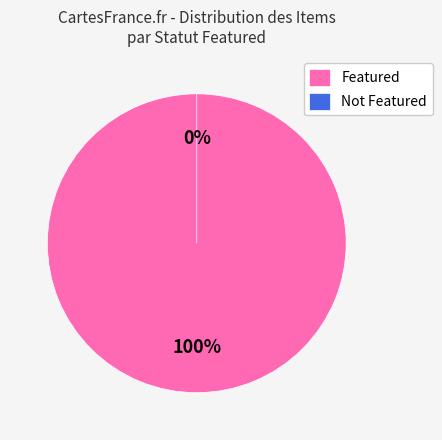

How many slices are in this pie chart?

2